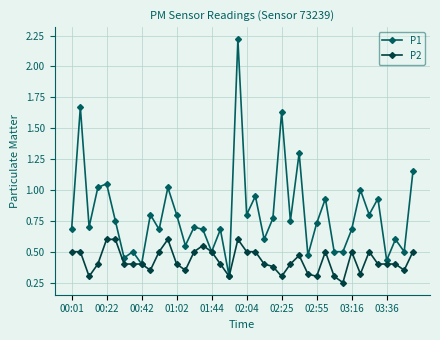

What are all the series names shown in the legend?

P1, P2